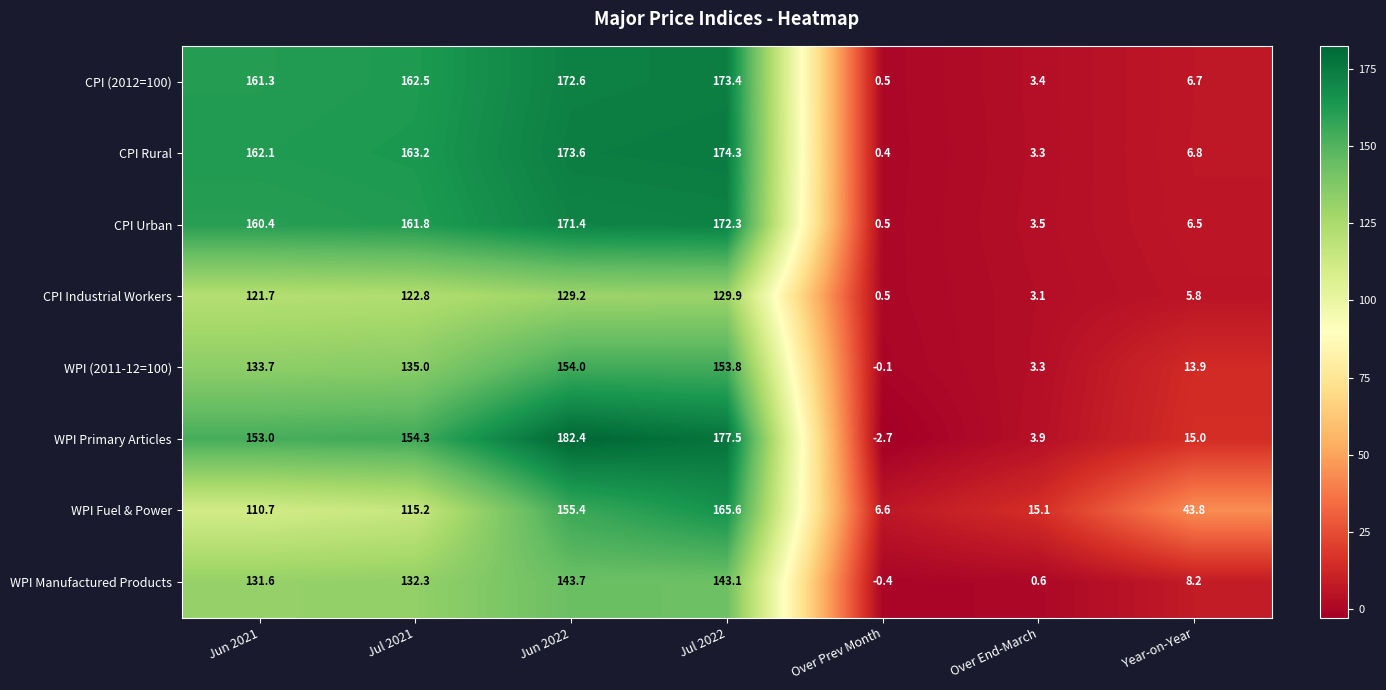

At which category is the sum across all series the highest?

Jul 2022